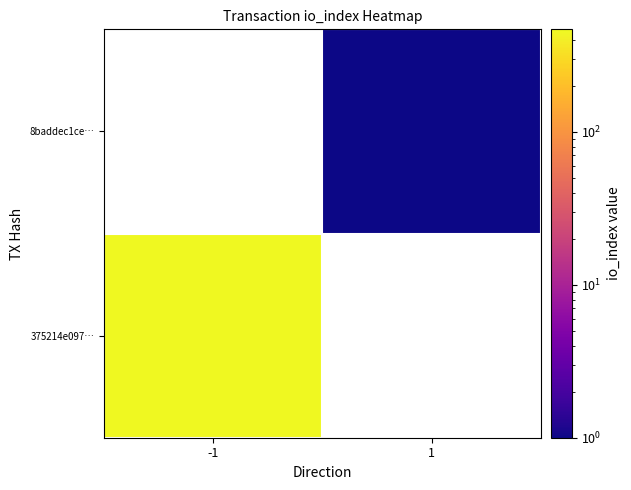

Which label corresponds to the largest value in the chart?

-1